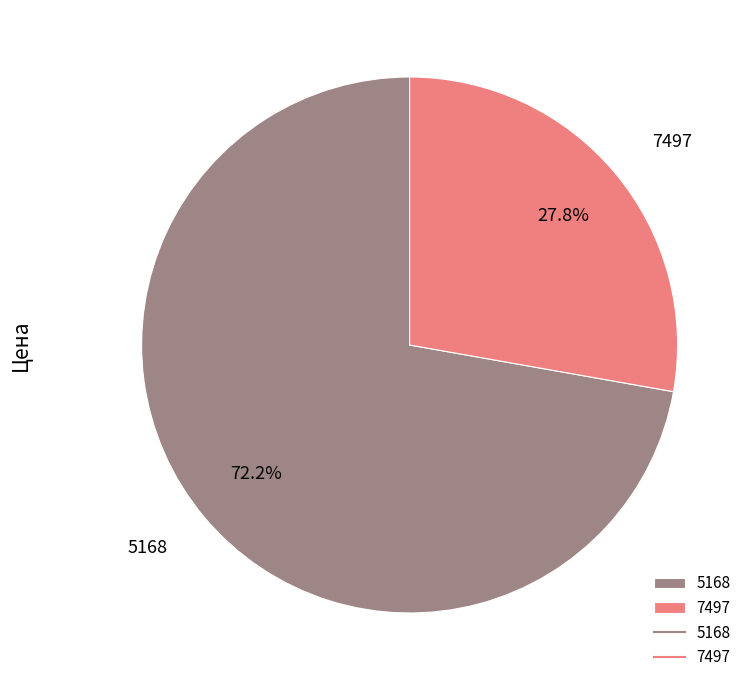

What percentage is the 5168 slice, to the nearest percent?

72%